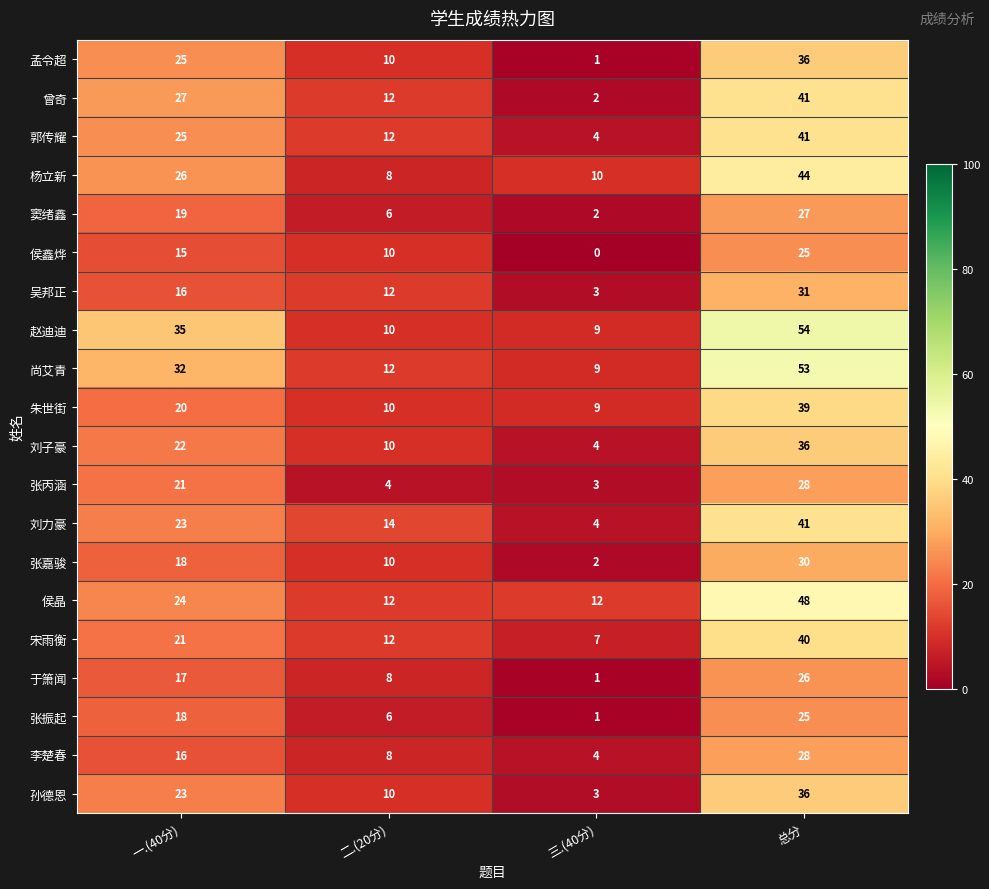

Which category has the highest value in the 侯晶 series?

总分